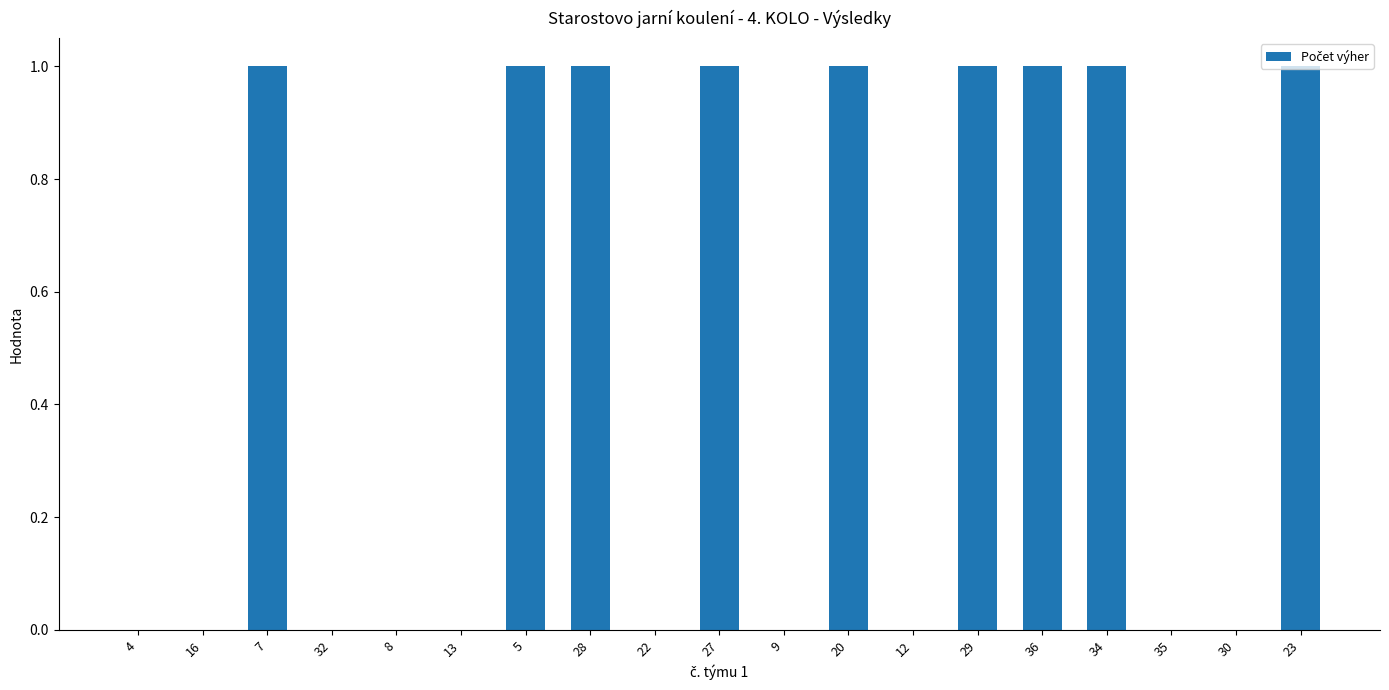

What is the ratio of the value at 5 to the value at 7?

1.0